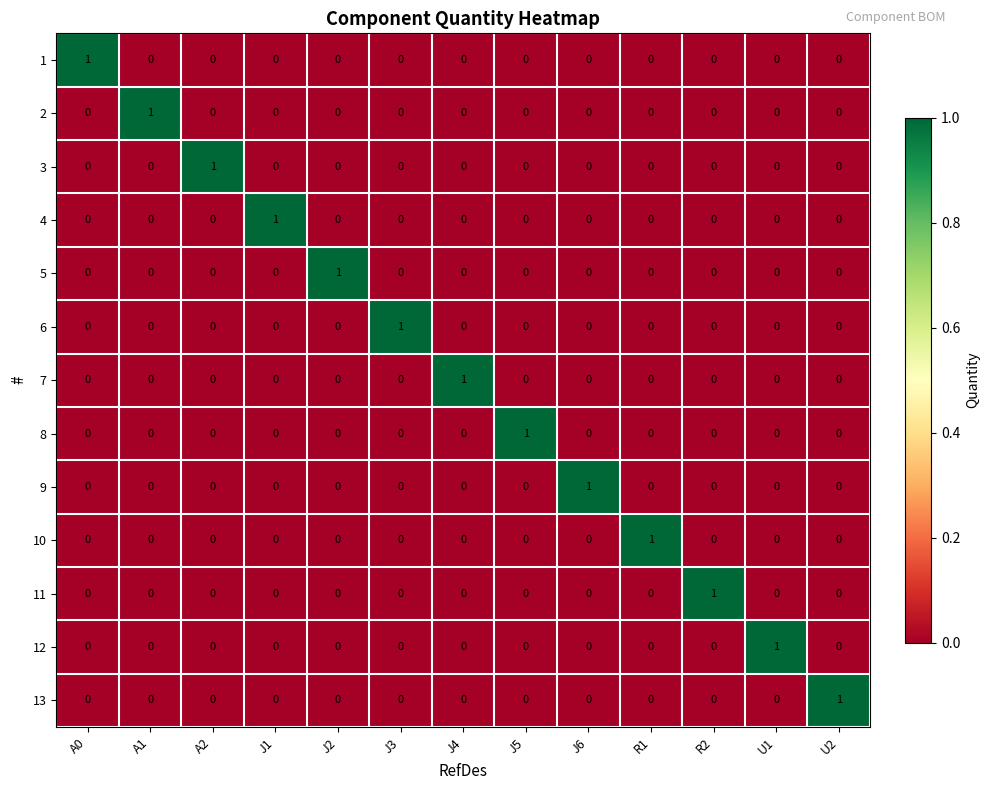

How many 9 values are between 0 and 1?

13